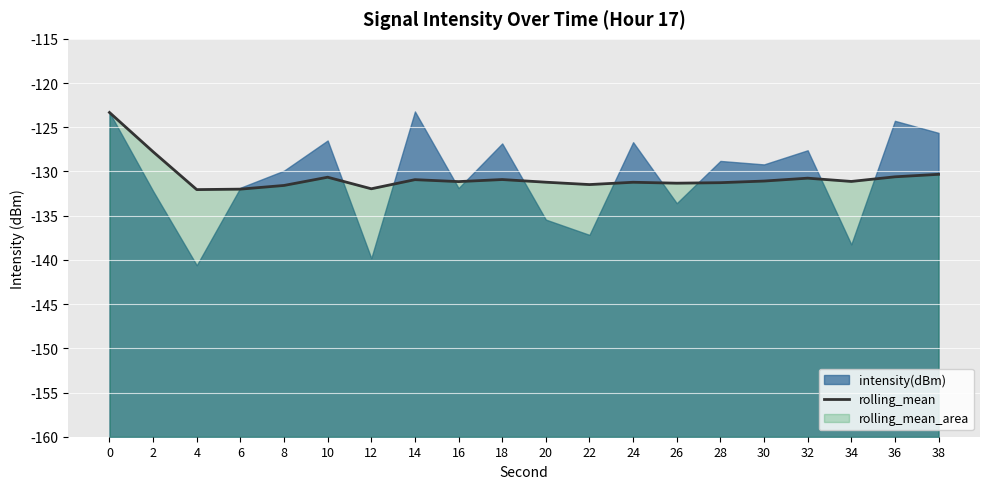

Which has a higher value, 2 or 36?

2